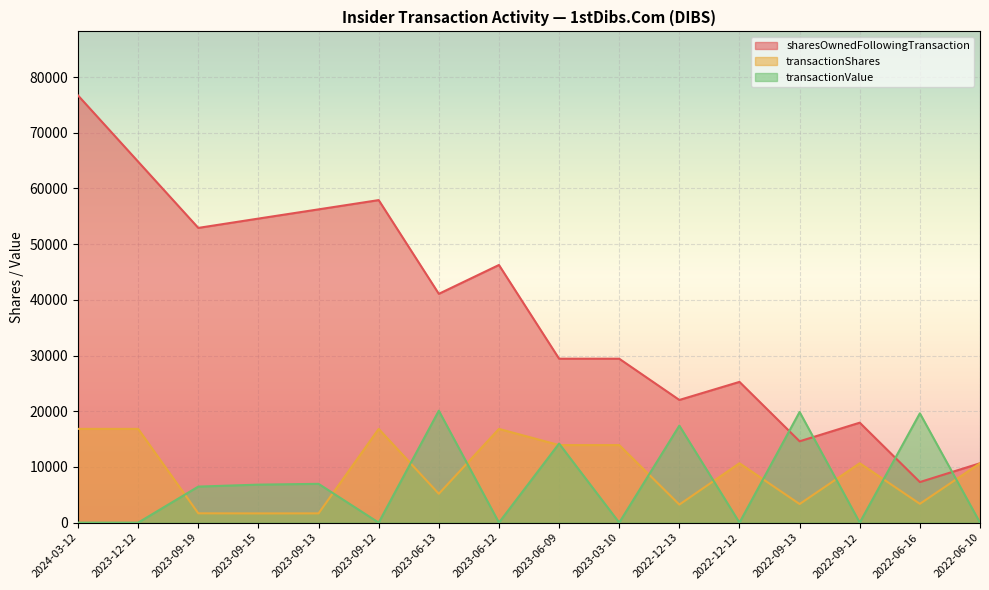

Rank the series at 2022-12-12 from highest to lowest value.

sharesOwnedFollowingTransaction, transactionShares, transactionValue